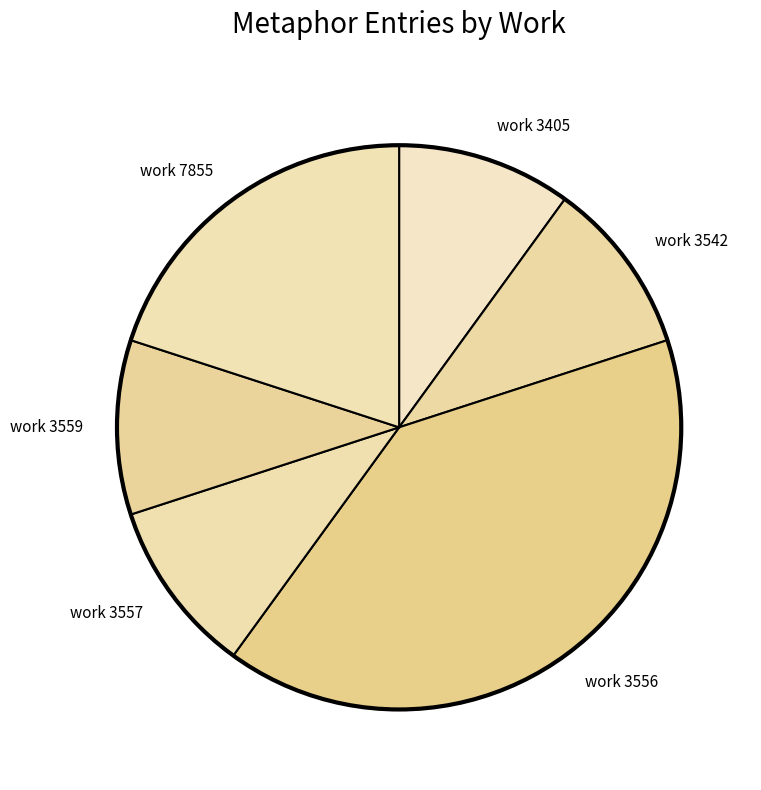

Is it true that work 3556 is 54% of the pie?

False